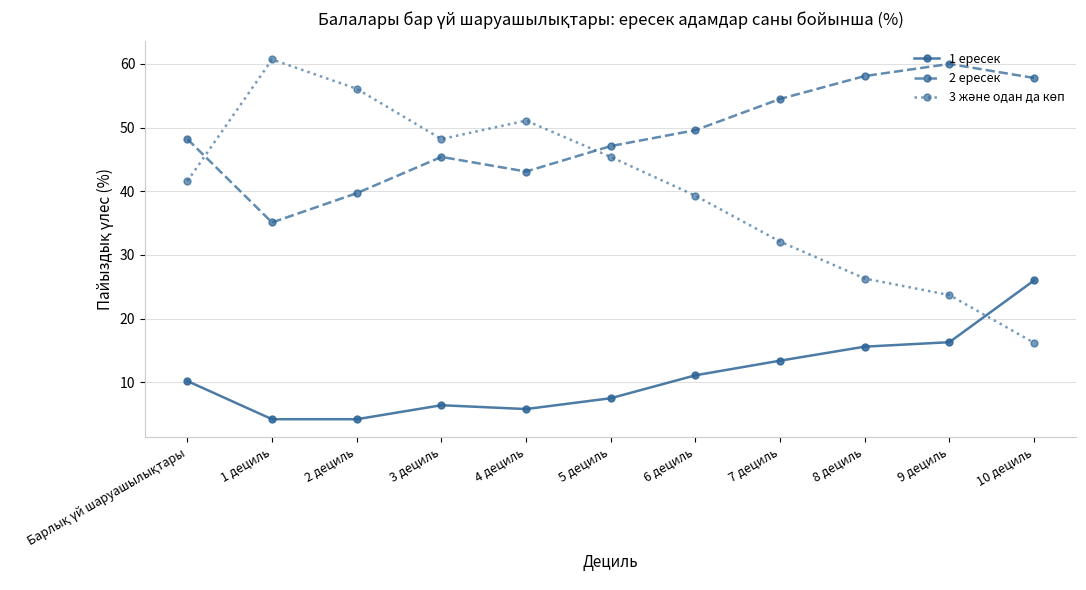

At which label does 2 ересек reach its peak?

9 дециль